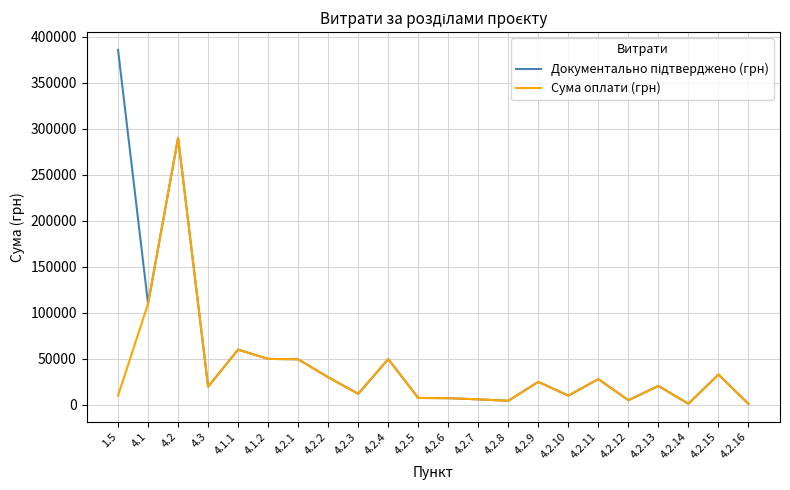

What is the maximum value shown in the chart?

385800